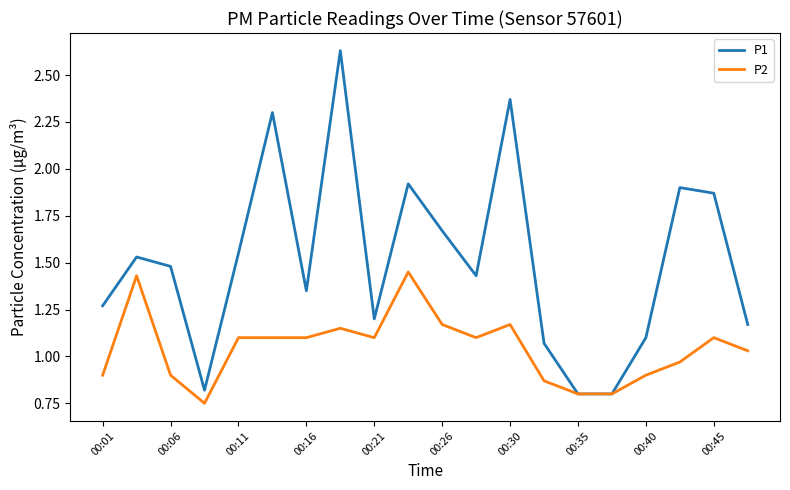

Which series has the largest total across all categories?

P1